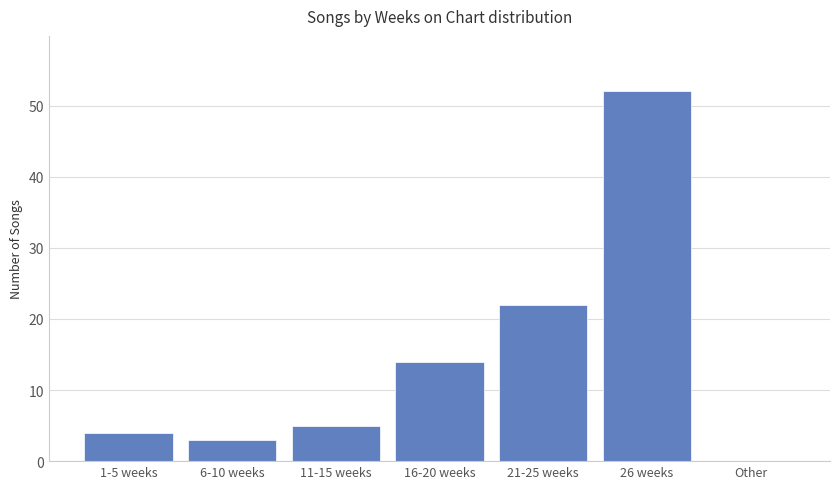

The value at 11-15 weeks is 5. True or false?

True